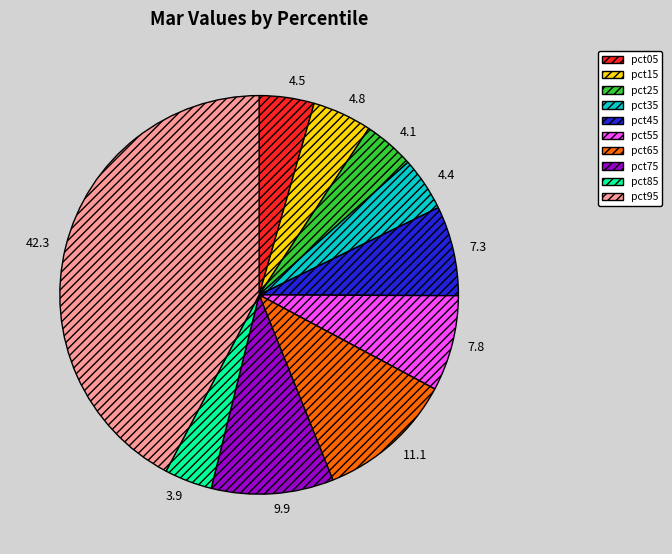

Is the sum of pct05 and pct65 greater than half?

No